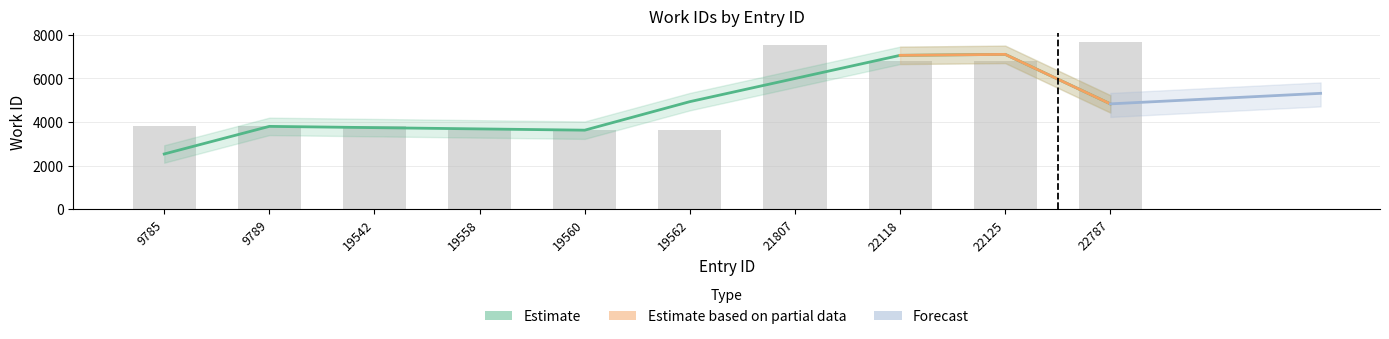

The value at 9785 is 3797. True or false?

True